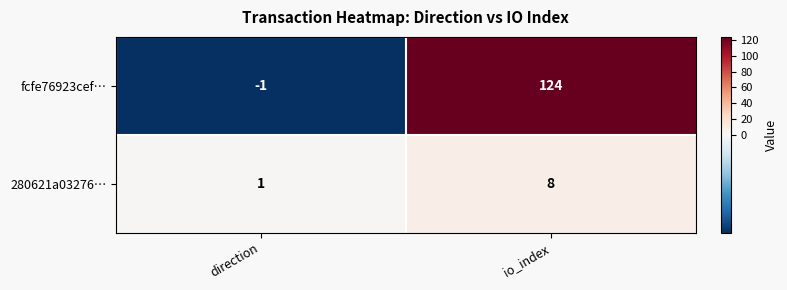

At which category does the chart reach its peak across all series?

io_index